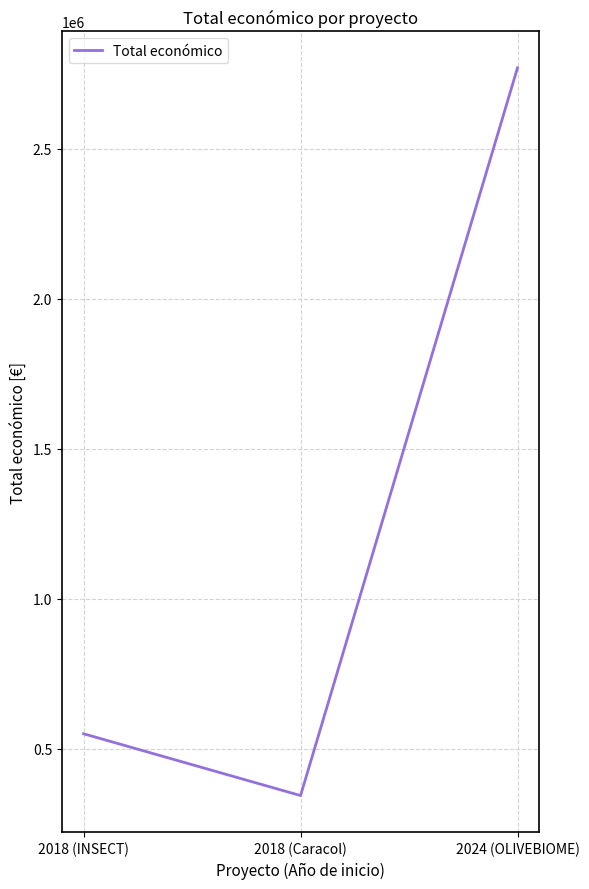

How many series are shown in this chart?

1